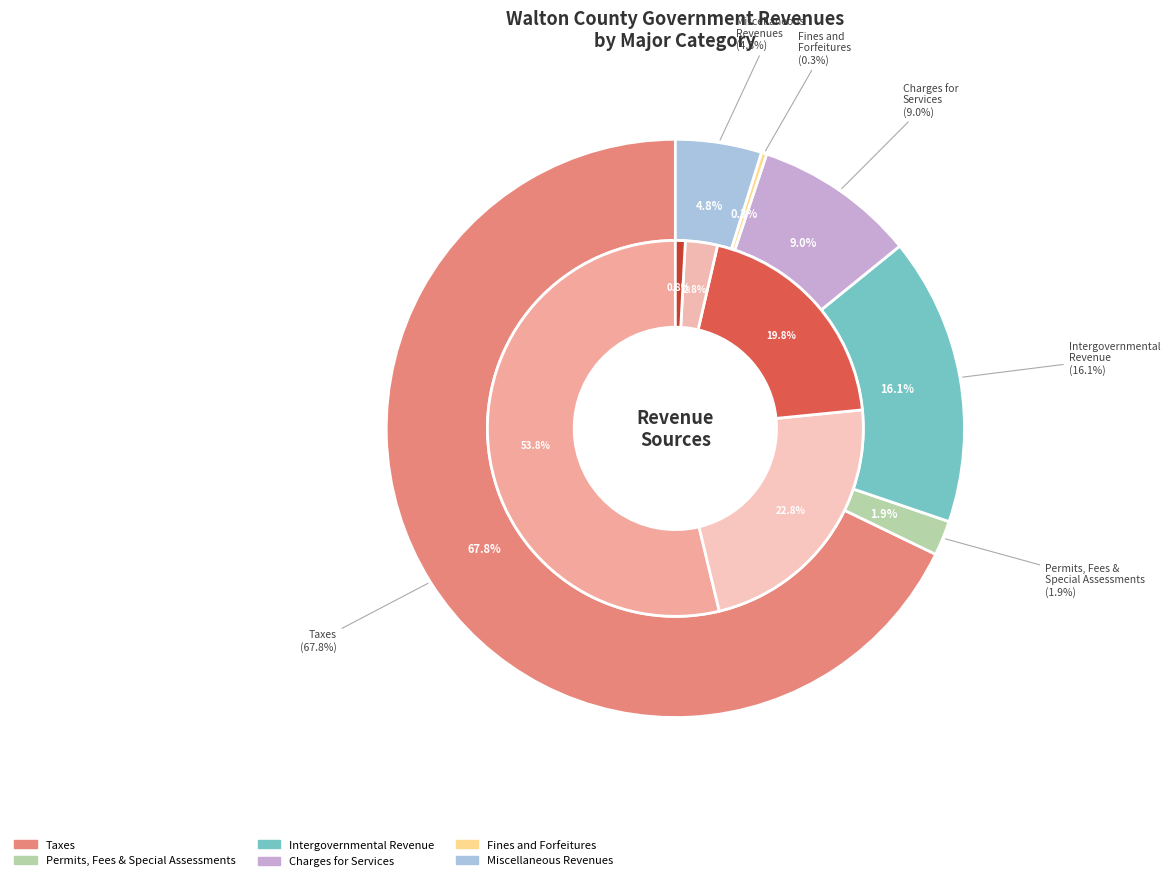

What percentage is NOT represented by Miscellaneous Revenues?

95.2%